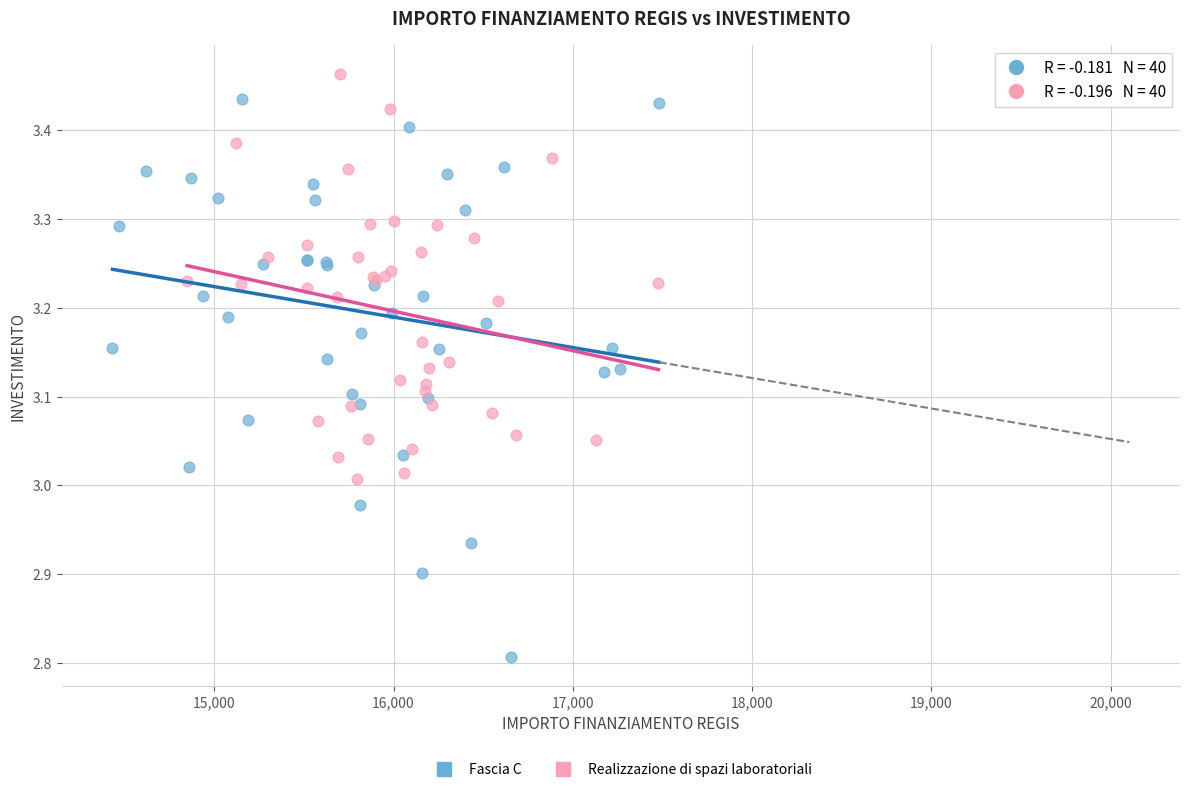

Which series has the widest spread of Y values?

Fascia C